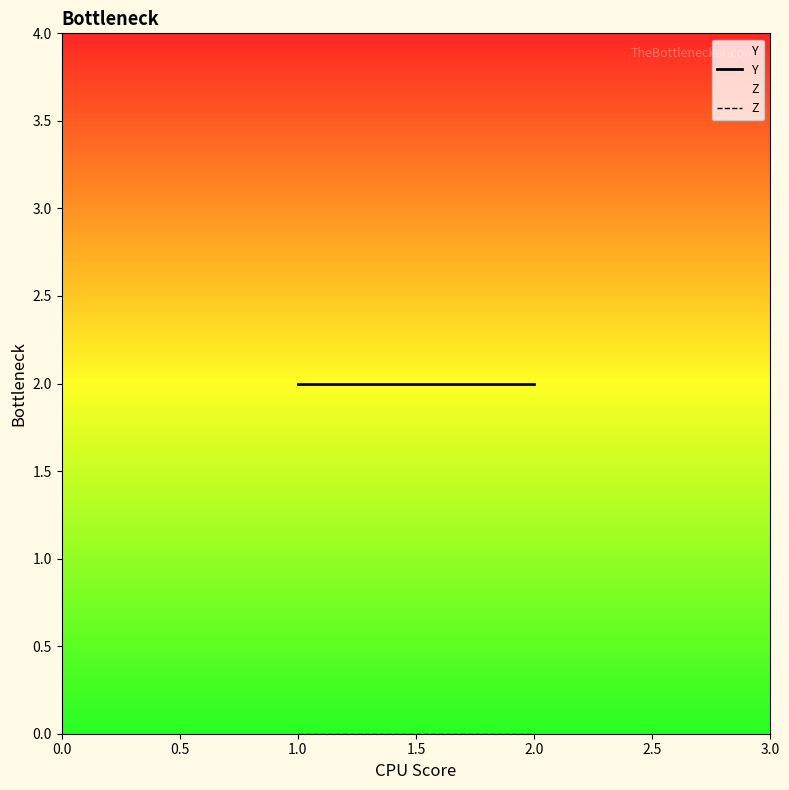

Which series has the largest total across all categories?

Y